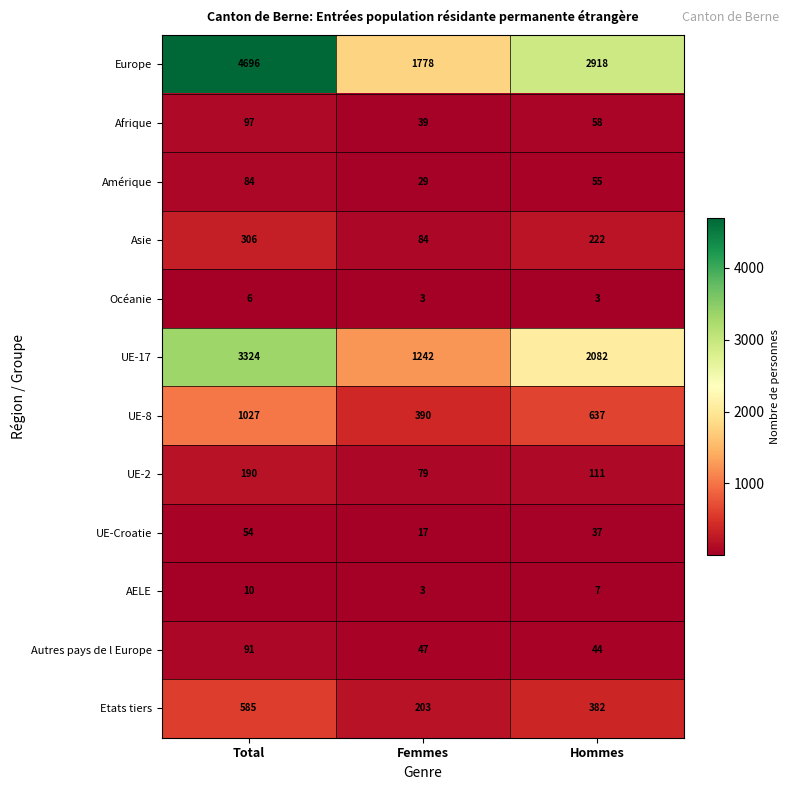

At which category is the sum across all series the highest?

Total